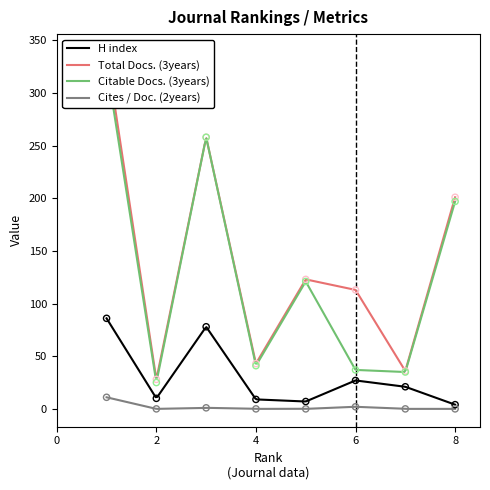

Is the value of Total Docs. (3years) at 2 greater than the value of Cites / Doc. (2years) at 4?

Yes